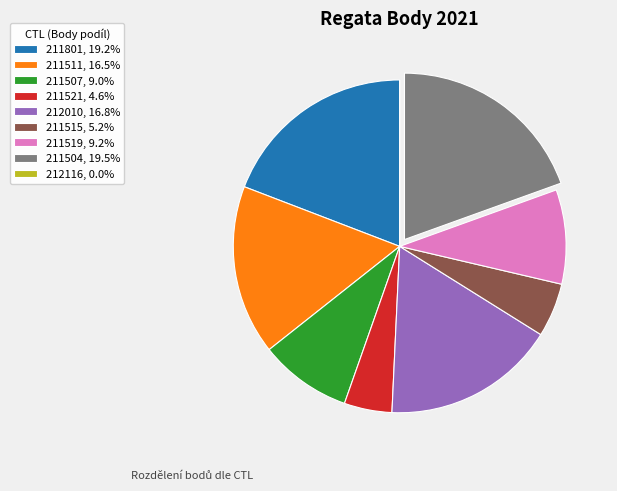

Is there a majority slice in this chart?

No